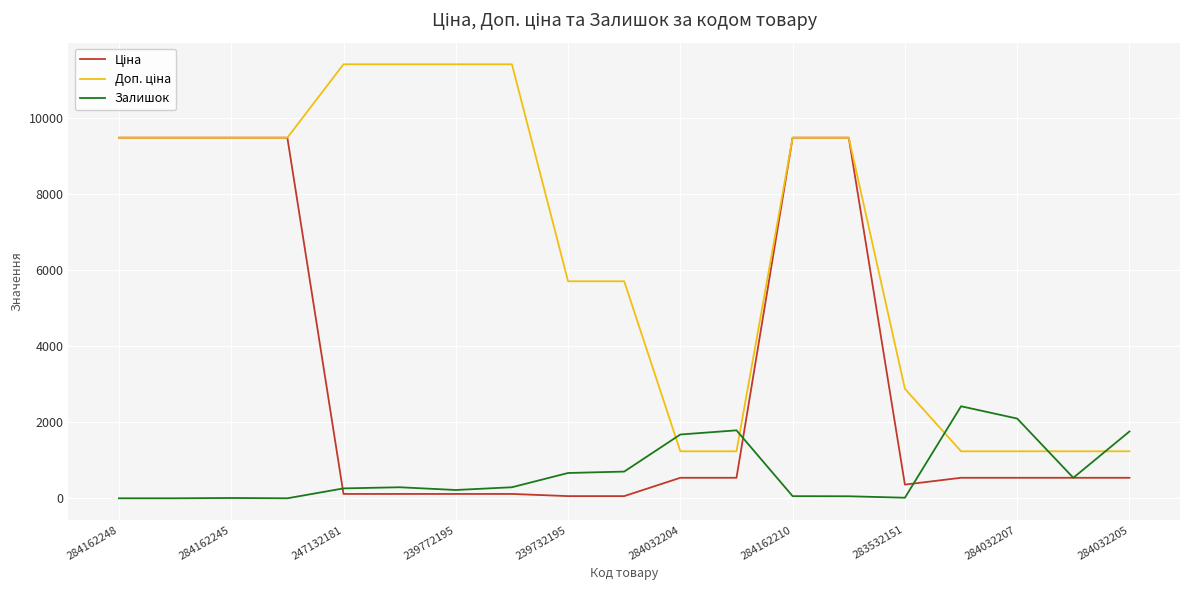

What is the highest value of the Залишок series?

2419.0